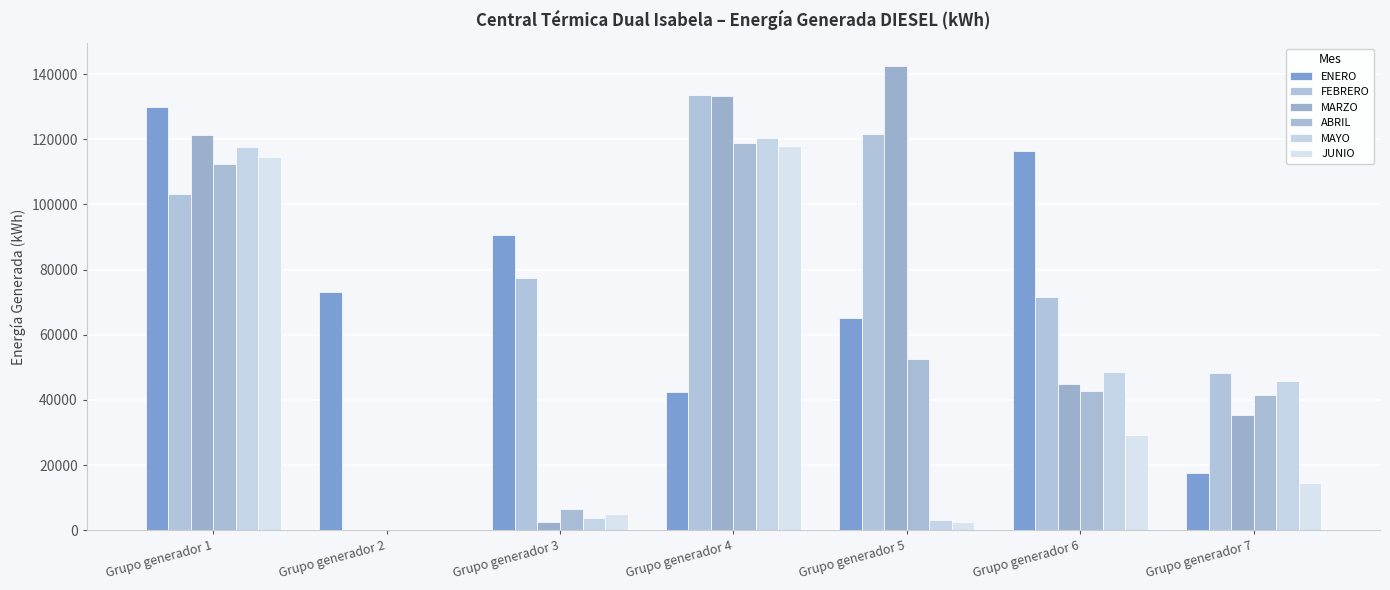

At which label is ABRIL closest to 59462?

Grupo generador 5